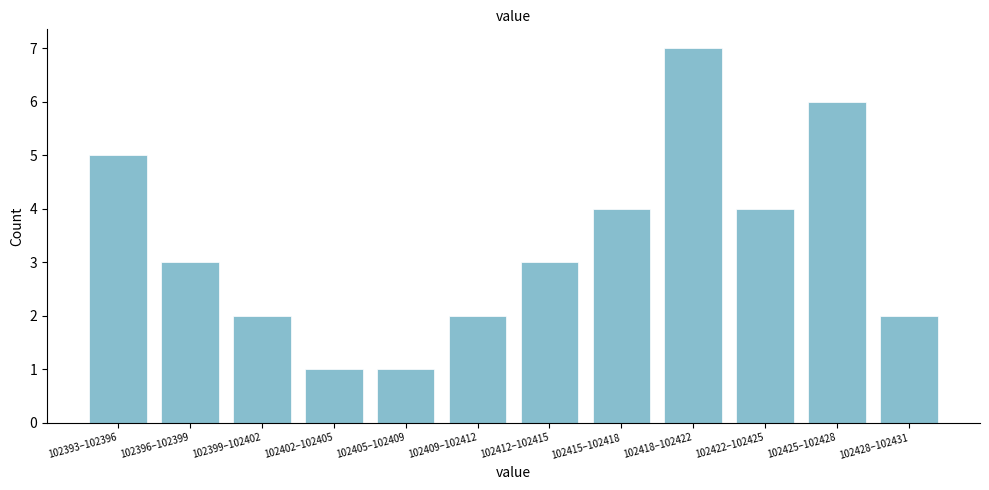

Reading right to left, transcribe all the data shown in this chart.

102428–102431=2	102425–102428=6	102422–102425=4	102418–102422=7	102415–102418=4	102412–102415=3	102409–102412=2	102405–102409=1	102402–102405=1	102399–102402=2	102396–102399=3	102393–102396=5